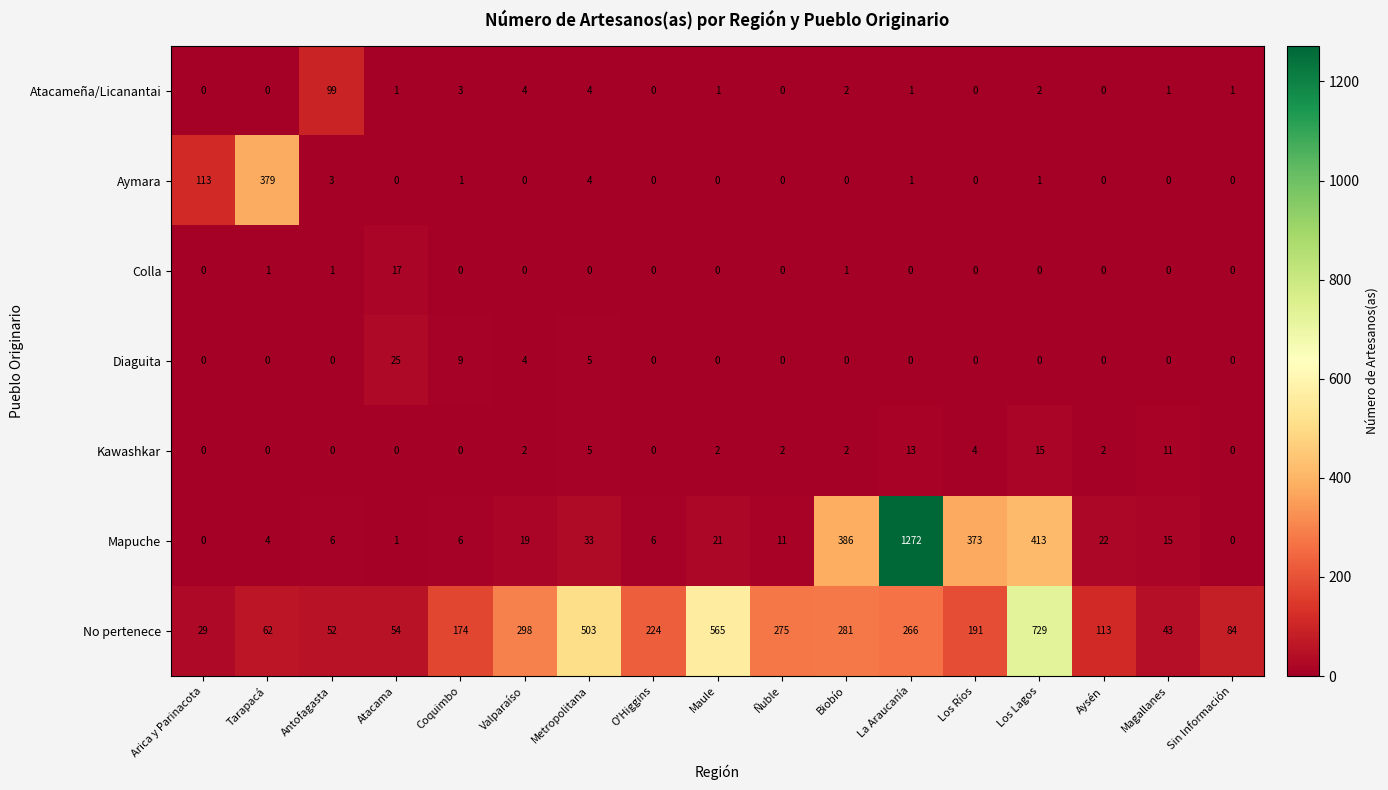

What is the spread (max minus min) of values at Ñuble?

275